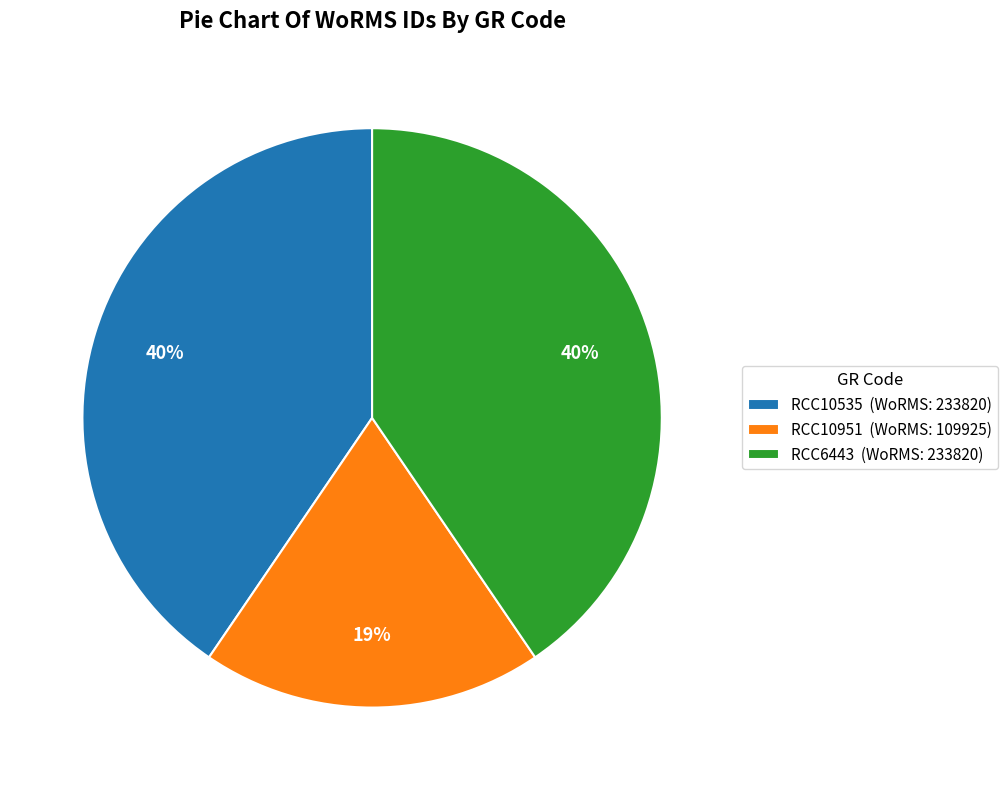

How many segments does this pie chart have?

3